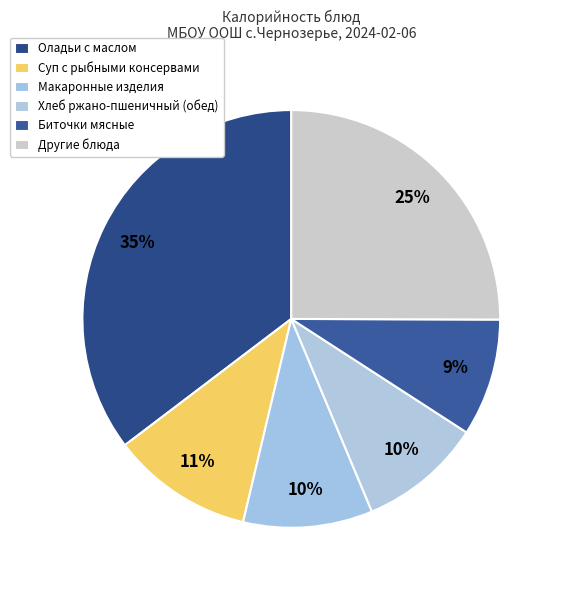

How many segments does this pie chart have?

6